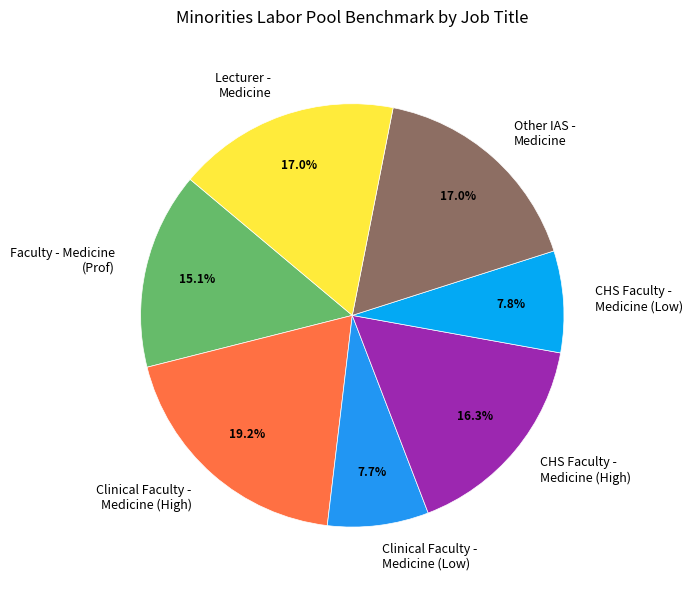

Approximately how many times larger is the value at CHS Faculty - Medicine (High) compared to Faculty - Medicine (Prof)?

1.1